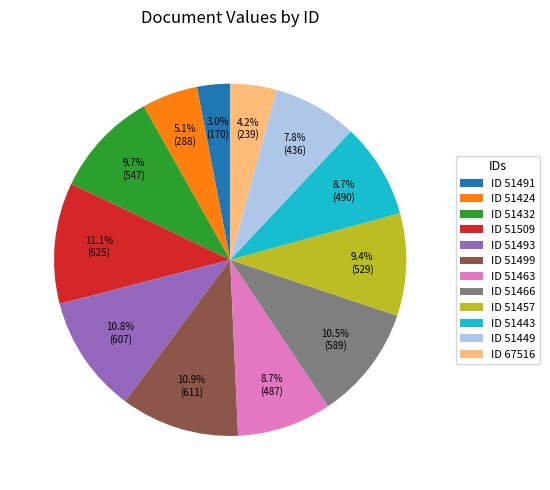

Between ID 51463 and ID 51509, which is larger?

ID 51509